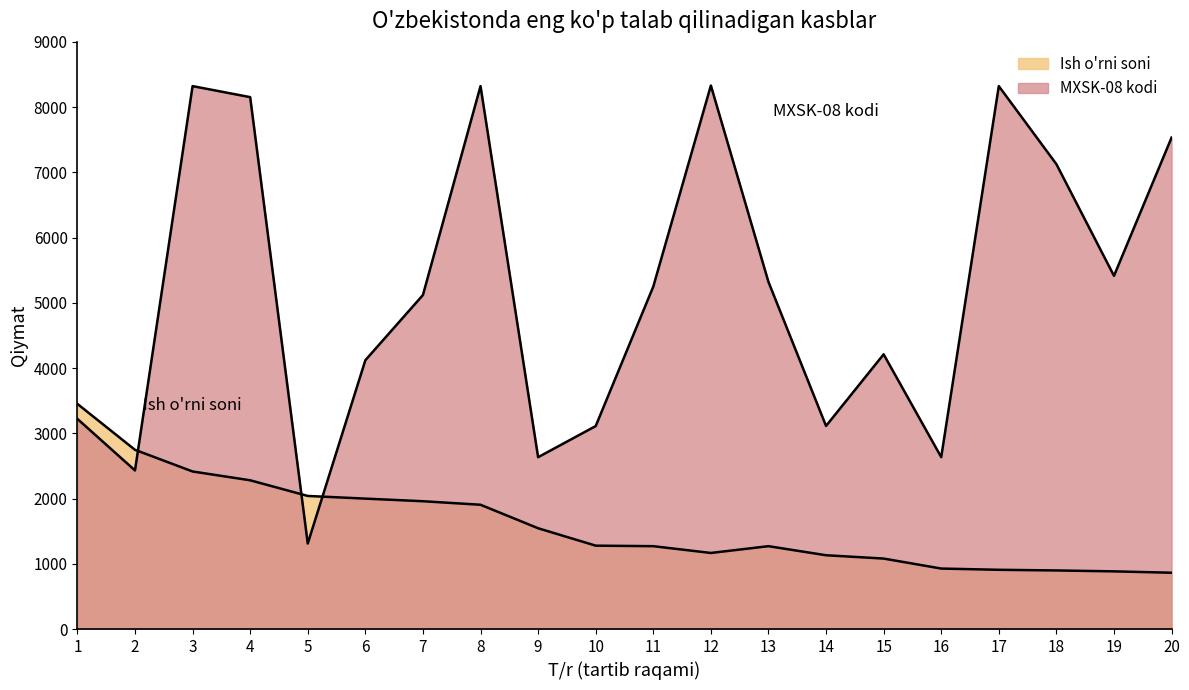

What is the sum of the MXSK-08 kodi values at 11 and 5?

6560